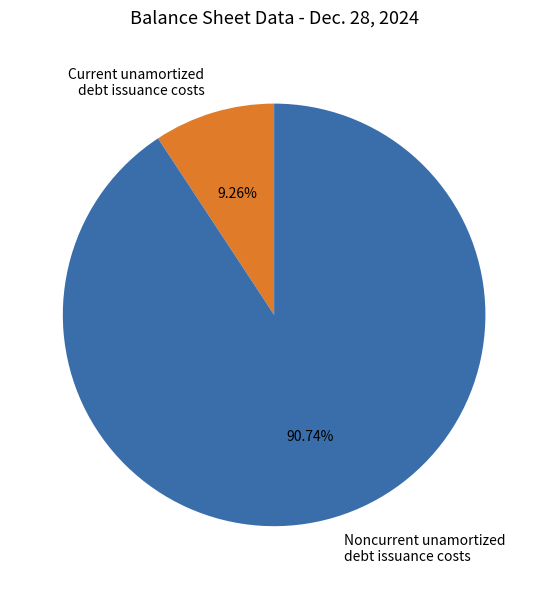

Which slice is the largest?

Noncurrent unamortized debt issuance costs